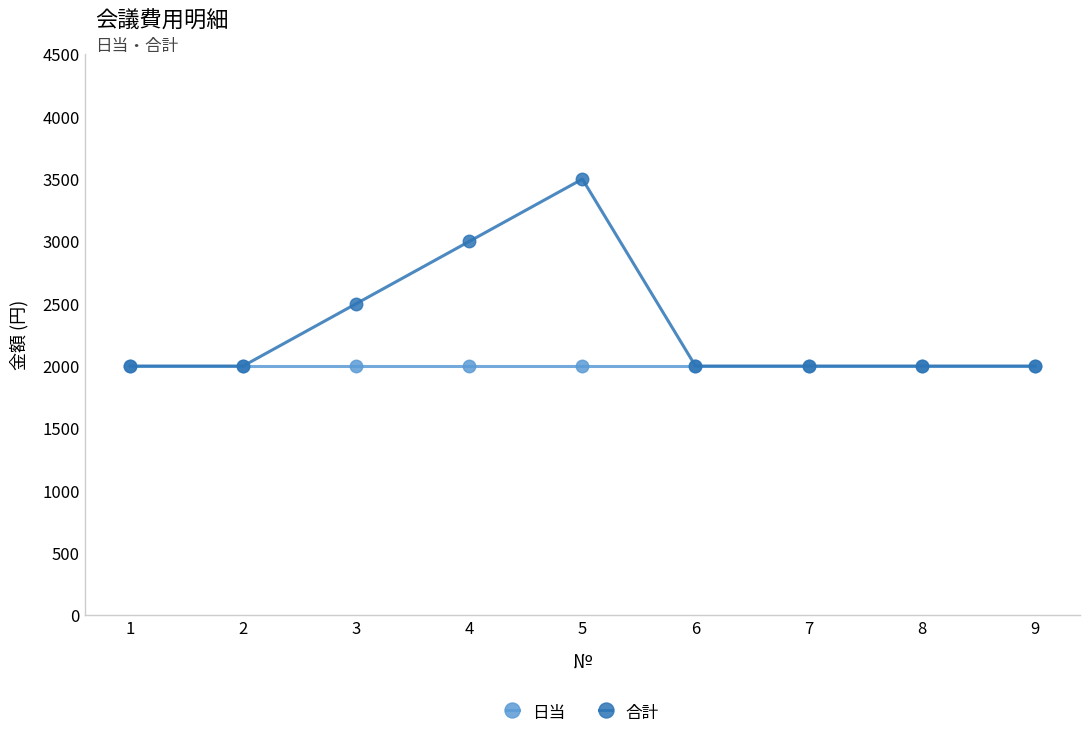

Which series has the largest range (max minus min)?

合計